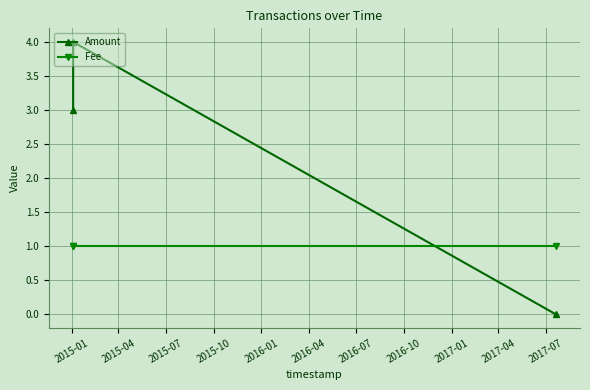

How many positive values does the Amount series have?

2